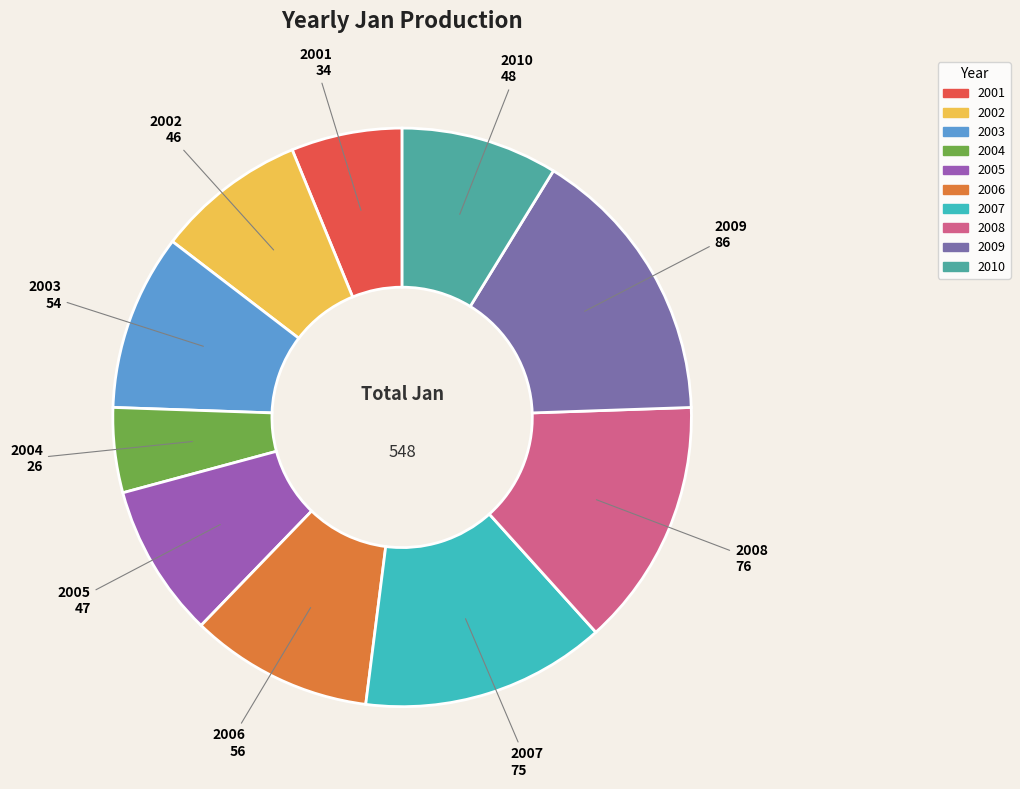

Is there a majority slice in this chart?

No